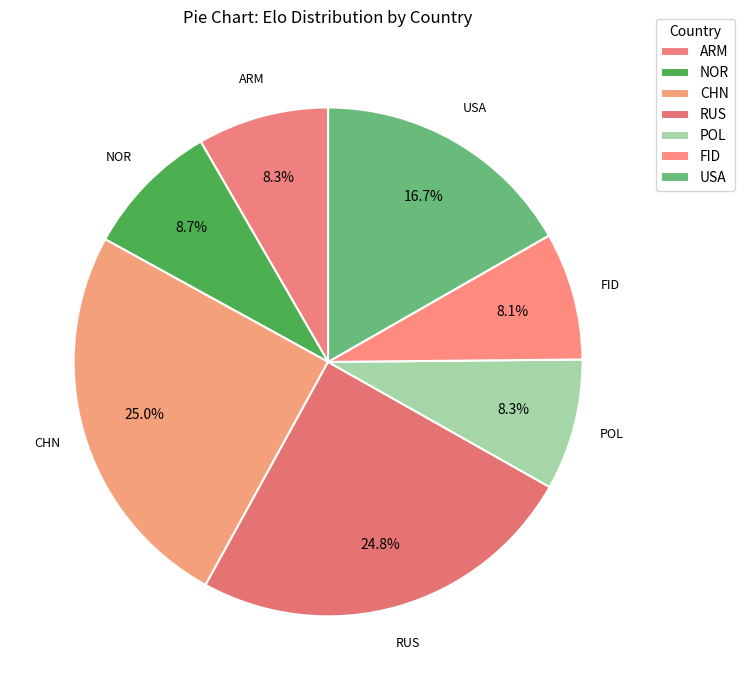

Is there a majority slice in this chart?

No